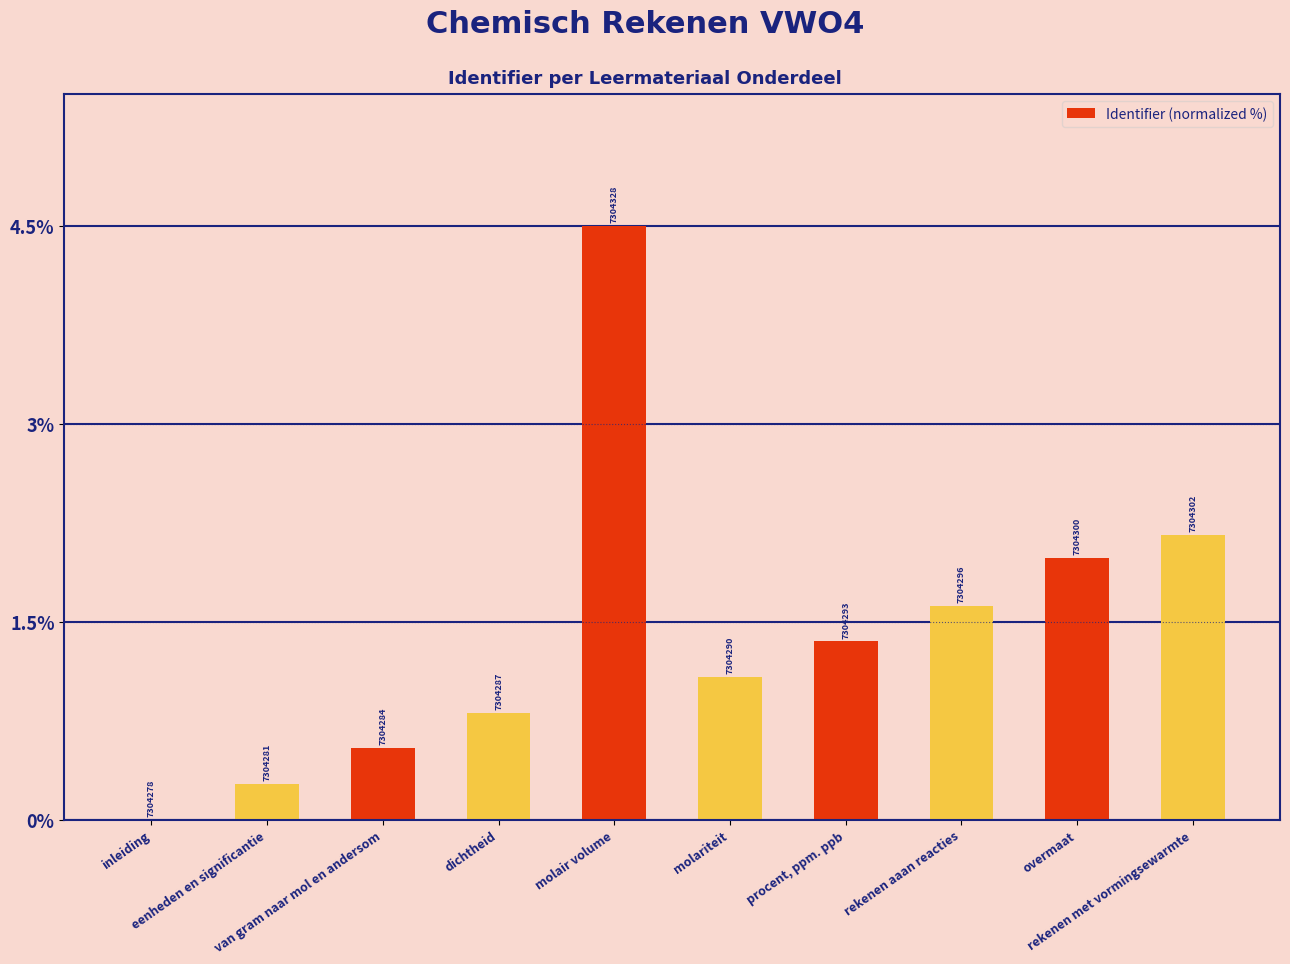

Reading right to left, what are all the values shown in this chart?

rekenen met vormingsewarmte=2.2	overmaat=2.0	rekenen aaan reacties=1.6	procent, ppm. ppb=1.3	molariteit=1.1	molair volume=4.5	dichtheid=0.8	van gram naar mol en andersom=0.5	eenheden en significantie=0.3	inleiding=0.0